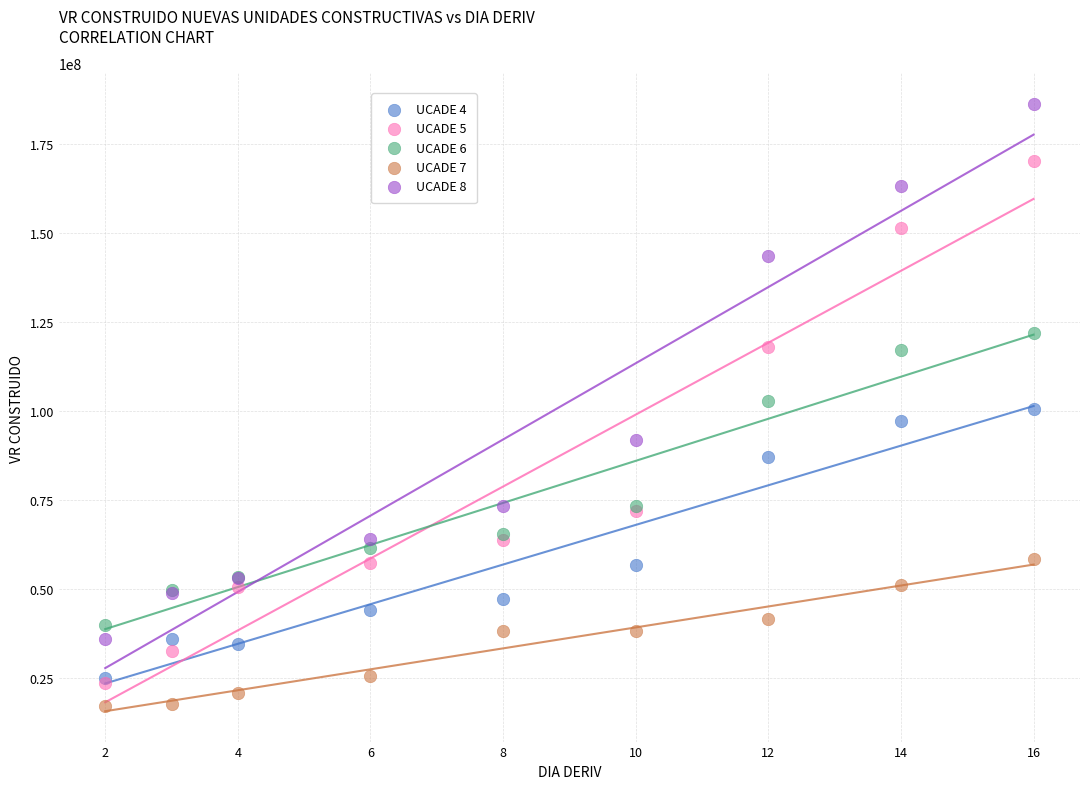

Which series contains the highest Y value?

UCADE 8